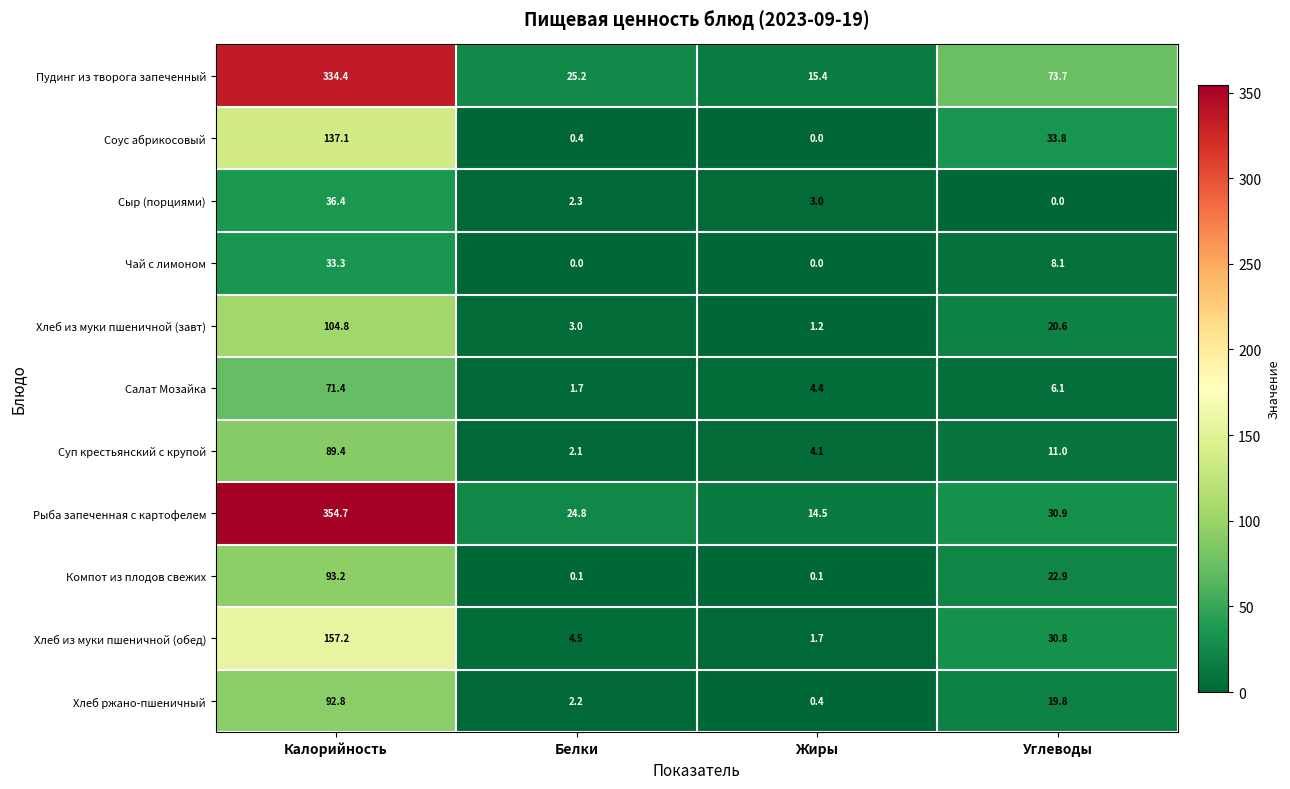

The Хлеб ржано-пшеничный series shows 11.7 at Углеводы. True or false?

False